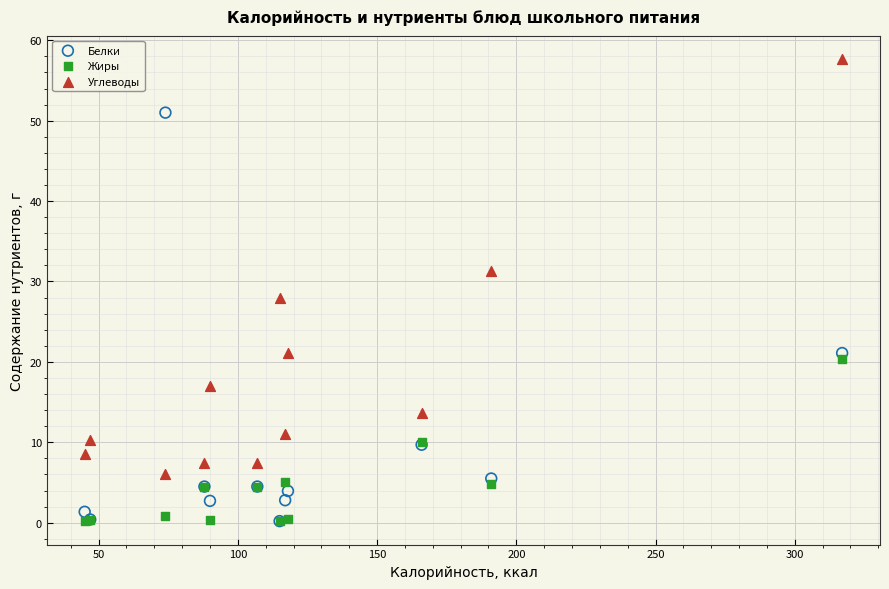

In the Белки series, what Y value is closest to 25?

21.1